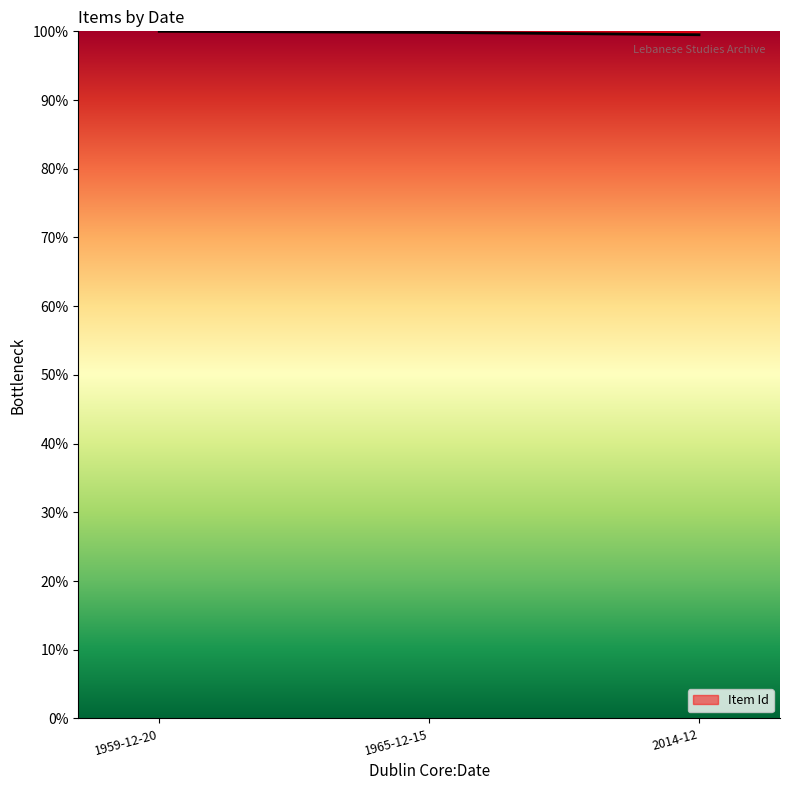

What is the sum of all values?

299.4